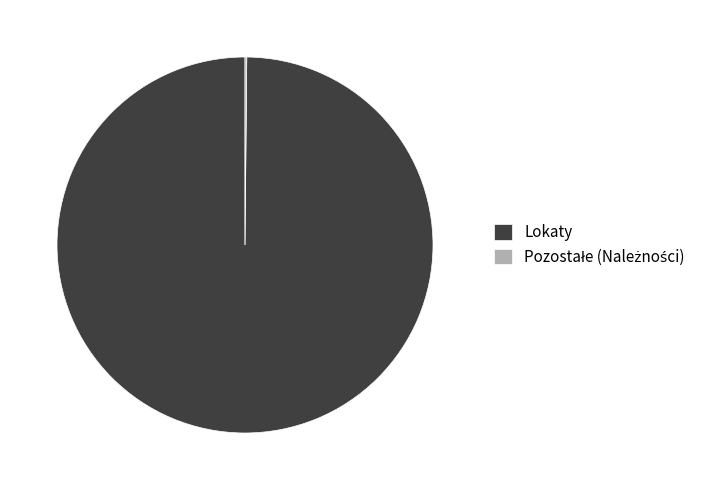

Which category accounts for the majority?

Lokaty